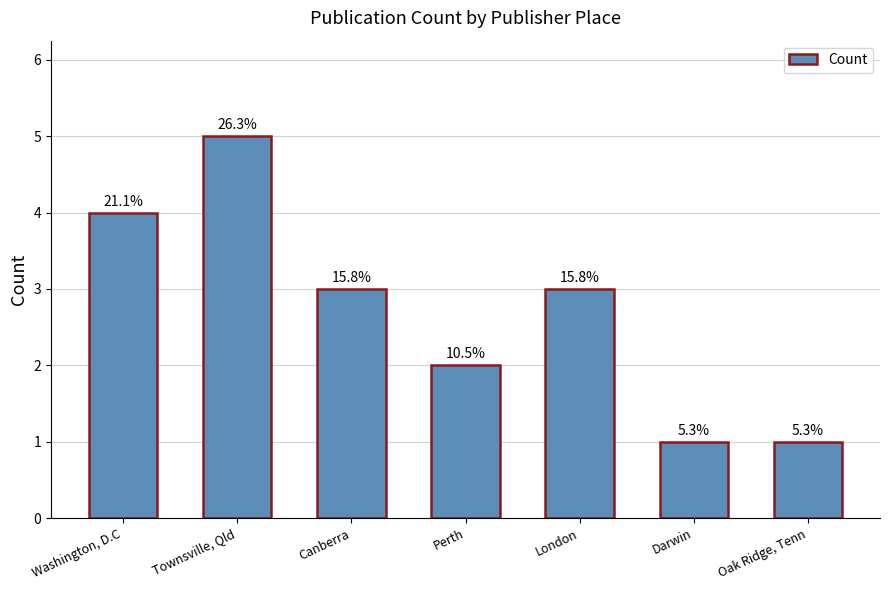

How many bars are there in total?

7